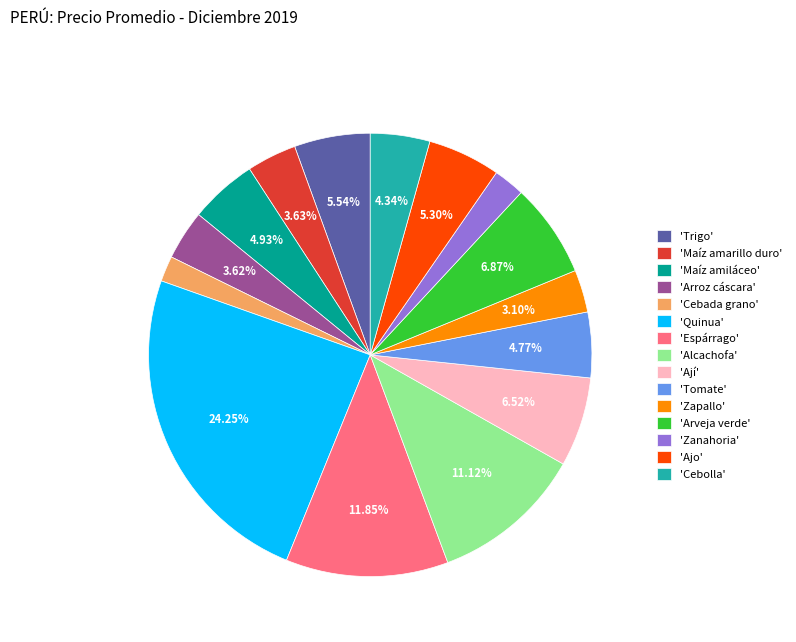

How many slices are in this pie chart?

15